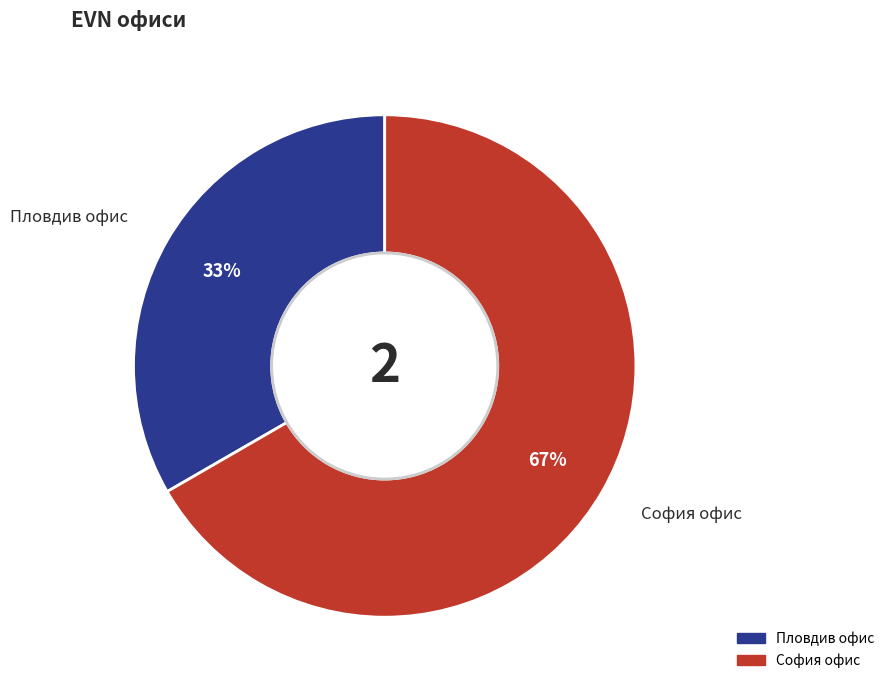

Between Пловдив офис and София офис, which is larger?

София офис